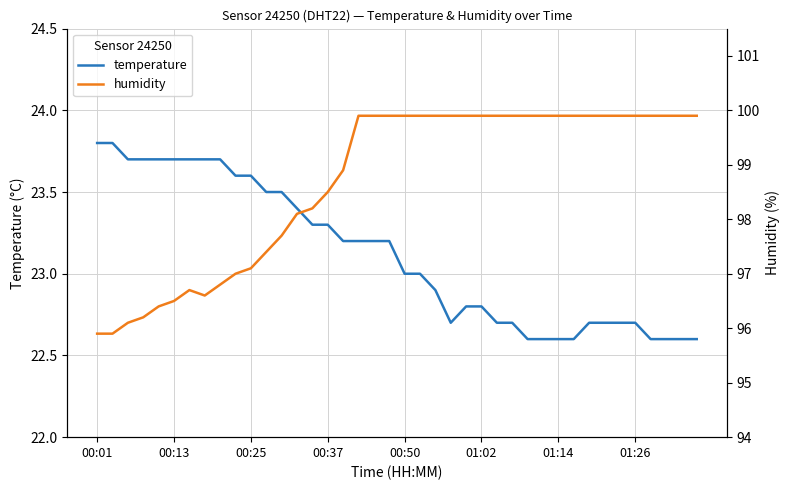

Rank the series at 28 from highest to lowest value.

humidity, temperature